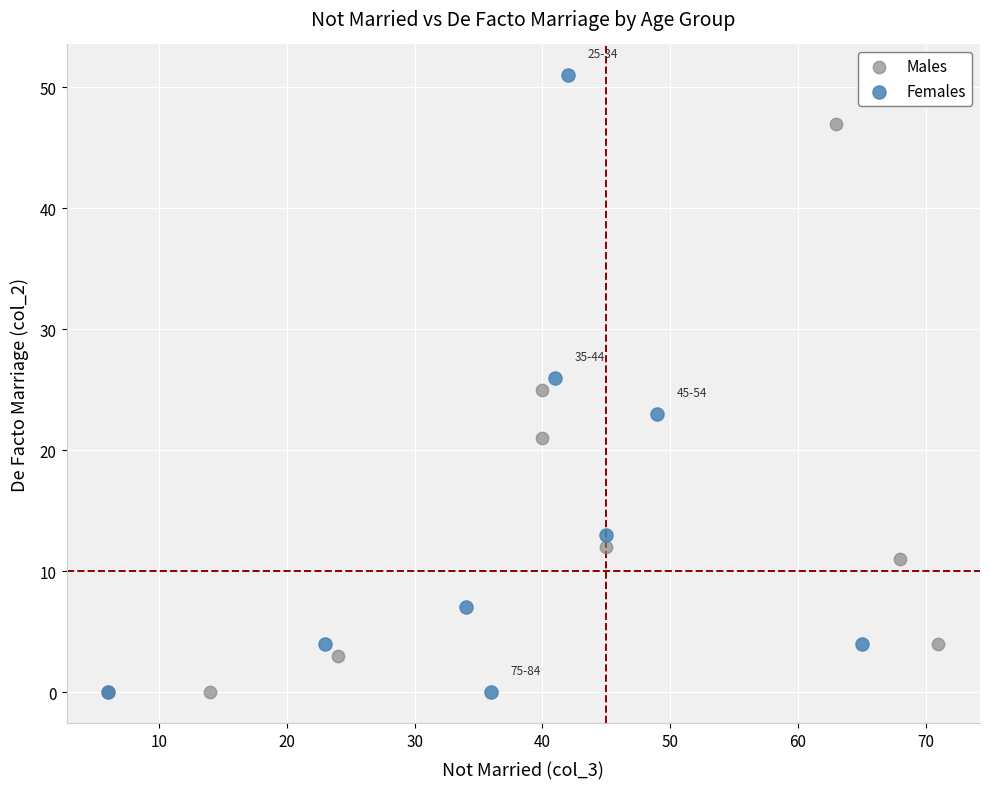

What are all the series names shown in the legend?

Males, Females